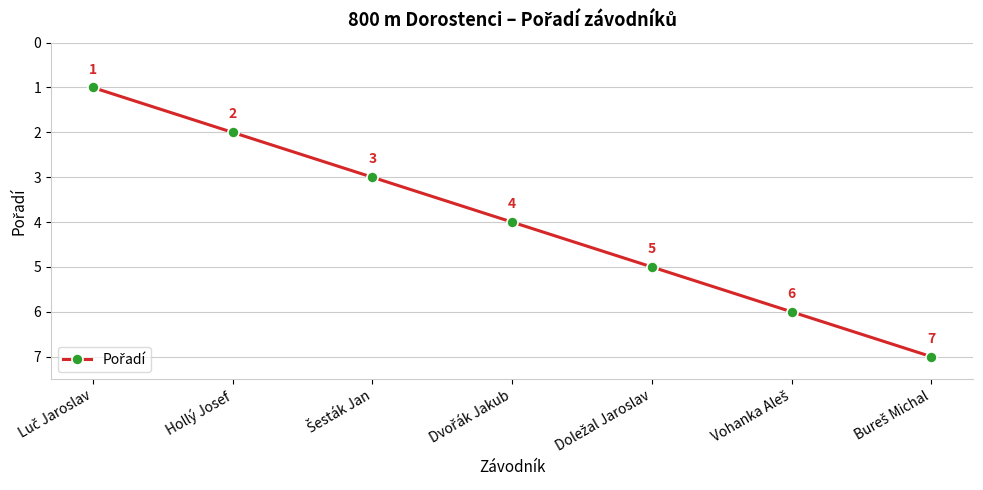

What is the difference between the maximum and minimum values?

6